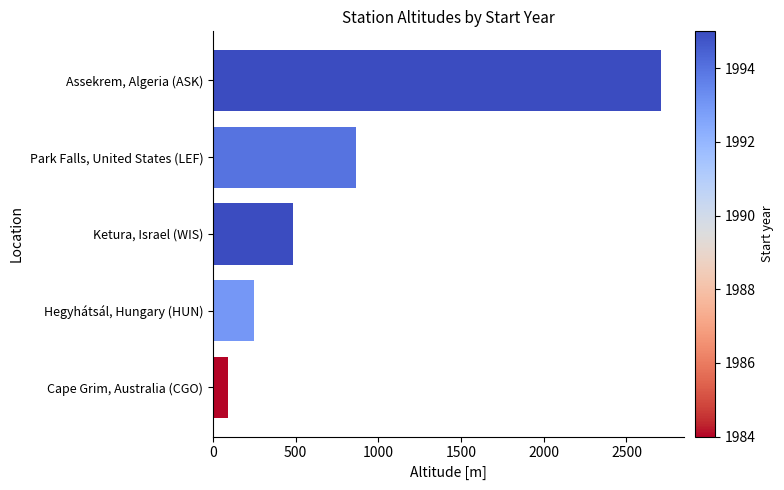

Reading bottom to top, list all the values displayed in this chart.

Cape Grim, Australia (CGO)=94	Hegyhátsál, Hungary (HUN)=248	Ketura, Israel (WIS)=482	Park Falls, United States (LEF)=868	Assekrem, Algeria (ASK)=2710